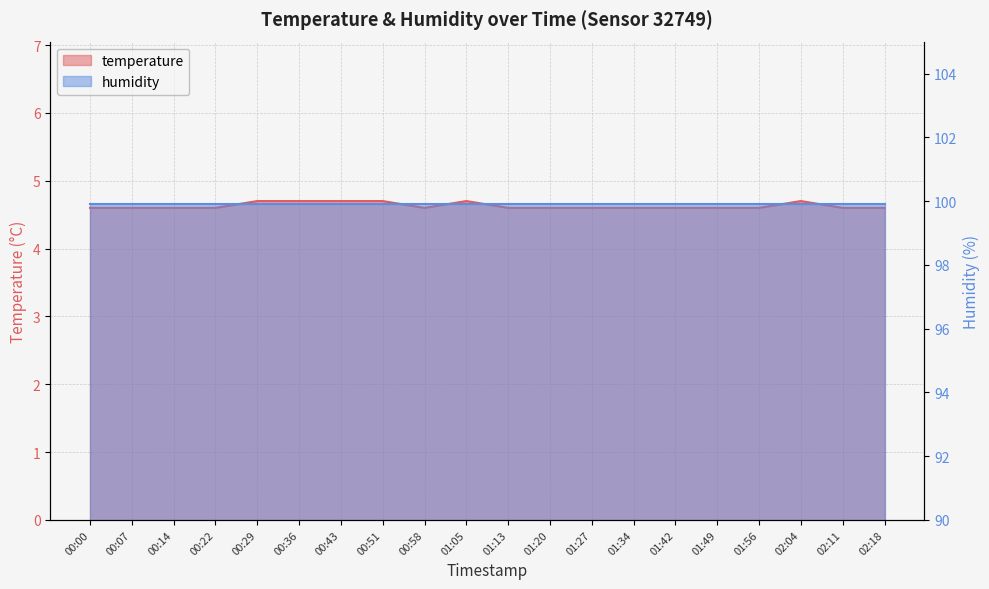

Rank the categories by value from lowest to highest.

00:00, 00:07, 00:14, 00:22, 00:58, 01:13, 01:20, 01:27, 01:34, 01:42, 01:49, 01:56, 02:11, 02:18, 00:29, 00:36, 00:43, 00:51, 01:05, 02:04